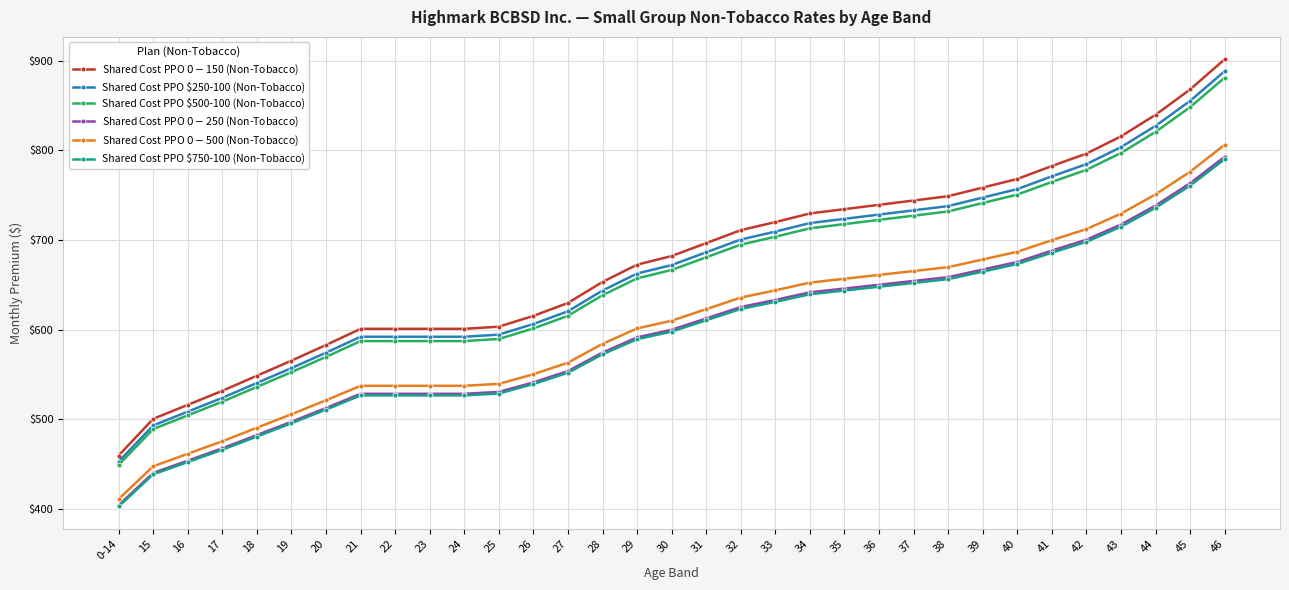

Between 21 and 32, which series saw the biggest shift?

Shared Cost PPO $0-$150 (Non-Tobacco)